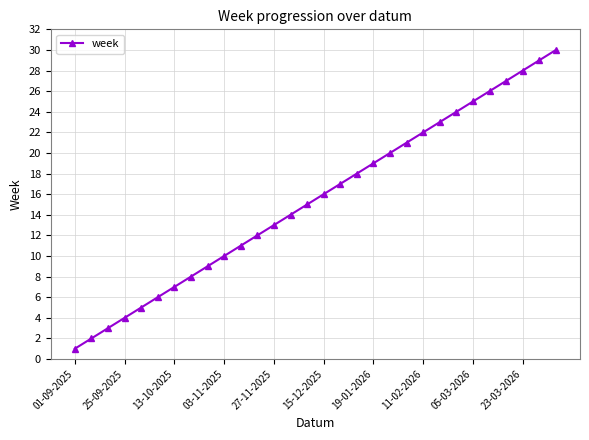

True or false: the data has more than 0 interior local peaks.

False